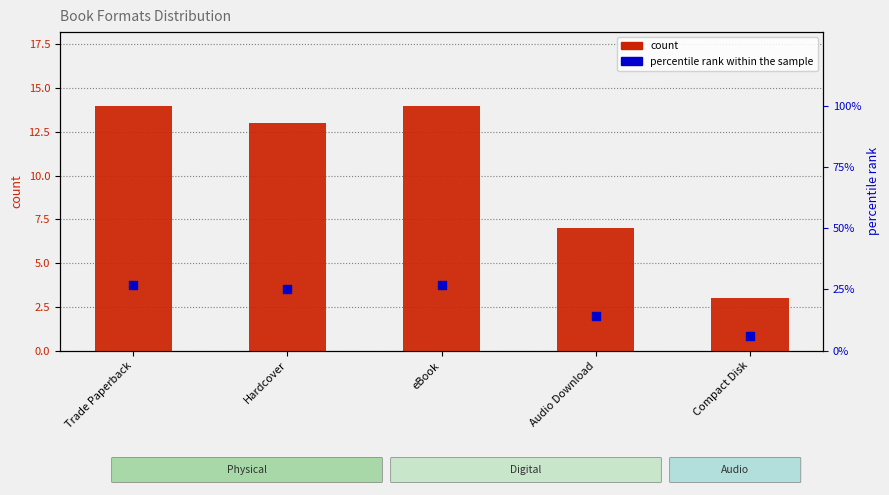

What are all the series names shown in the legend?

count, percentile rank within the sample